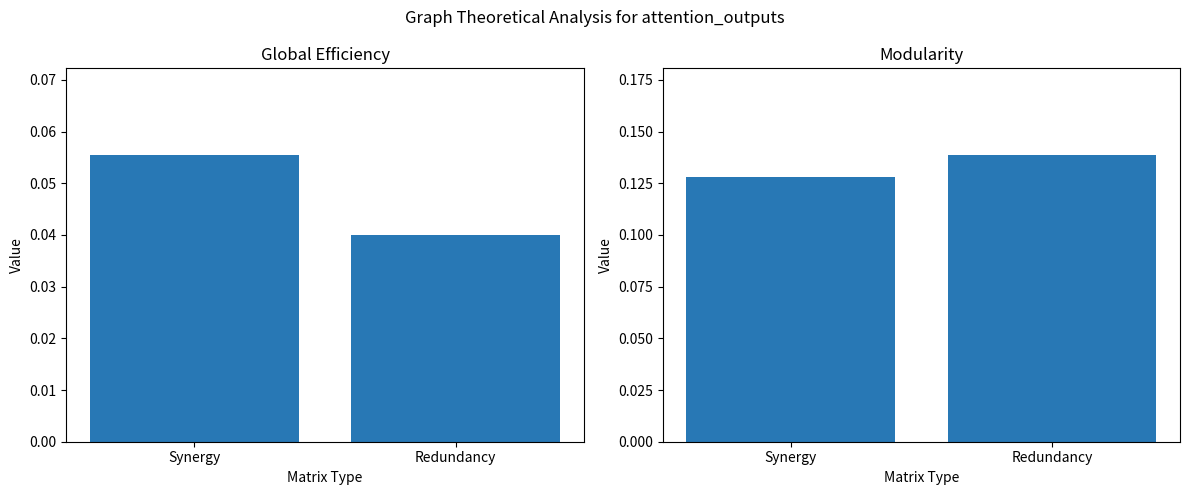

Which series changed the most between Synergy and Redundancy?

Global Efficiency